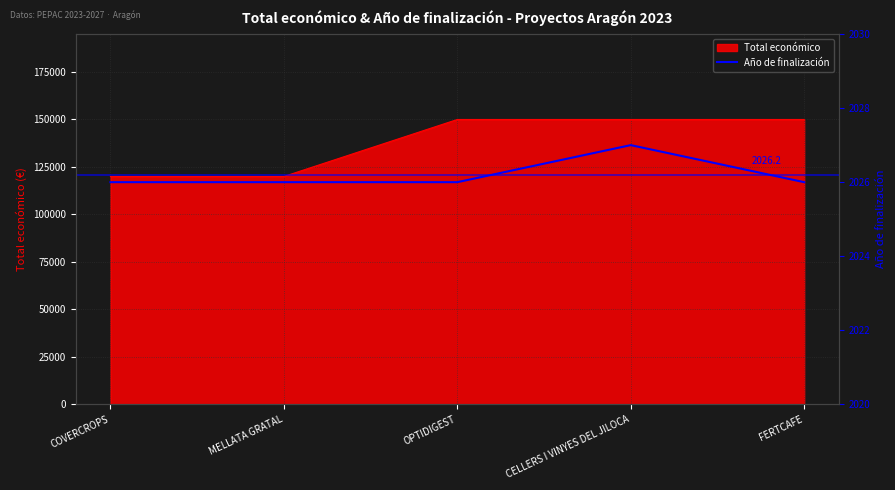

What is the label of the 2nd point from the left?

MELLATA GRATAL